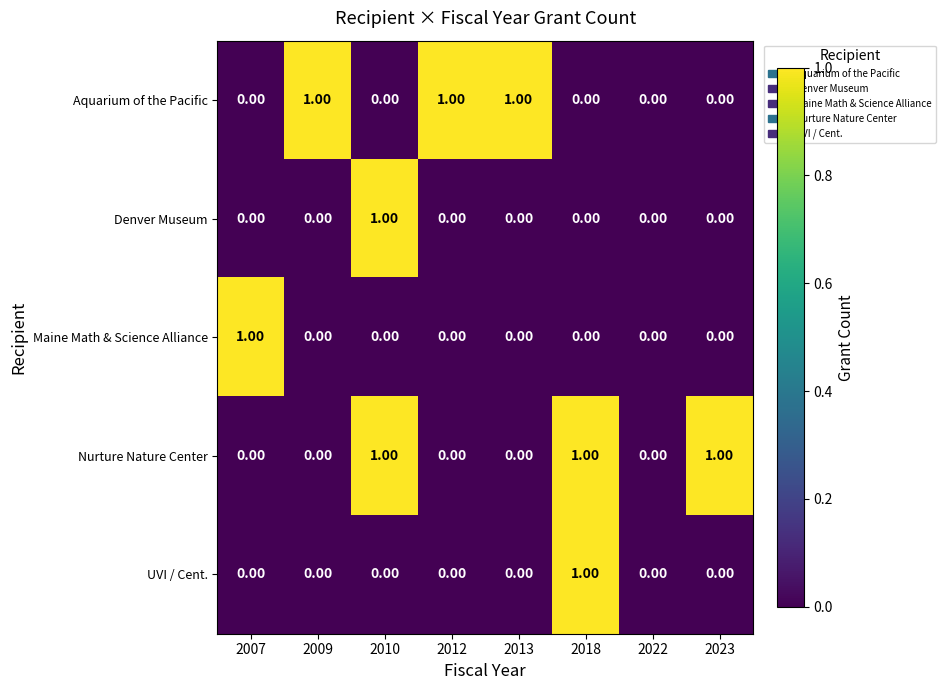

What is the total value across all series at 2009?

1